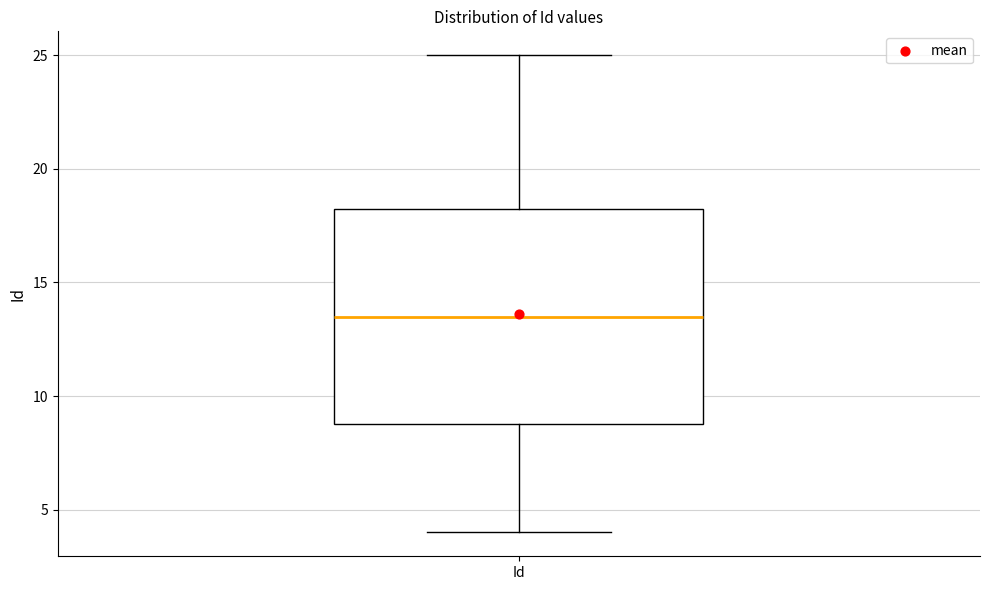

Transcribe this box plot: give where the median line is, the range the box spans, and where the two whiskers end, as read against the y-axis. The values are not printed on the chart, so give them approximately, as read against the axis.

median 13.5, box 9.0 to 18.5, whiskers 4.0 to 25.0